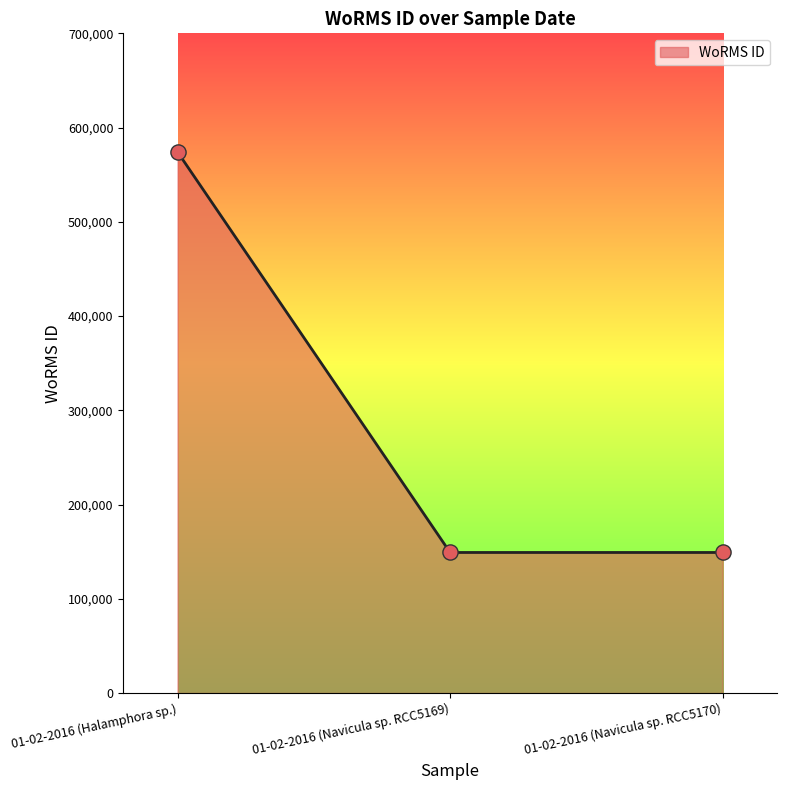

Which has a higher value, 01-02-2016 (Navicula sp. RCC5169) or 01-02-2016 (Halamphora sp.)?

01-02-2016 (Halamphora sp.)